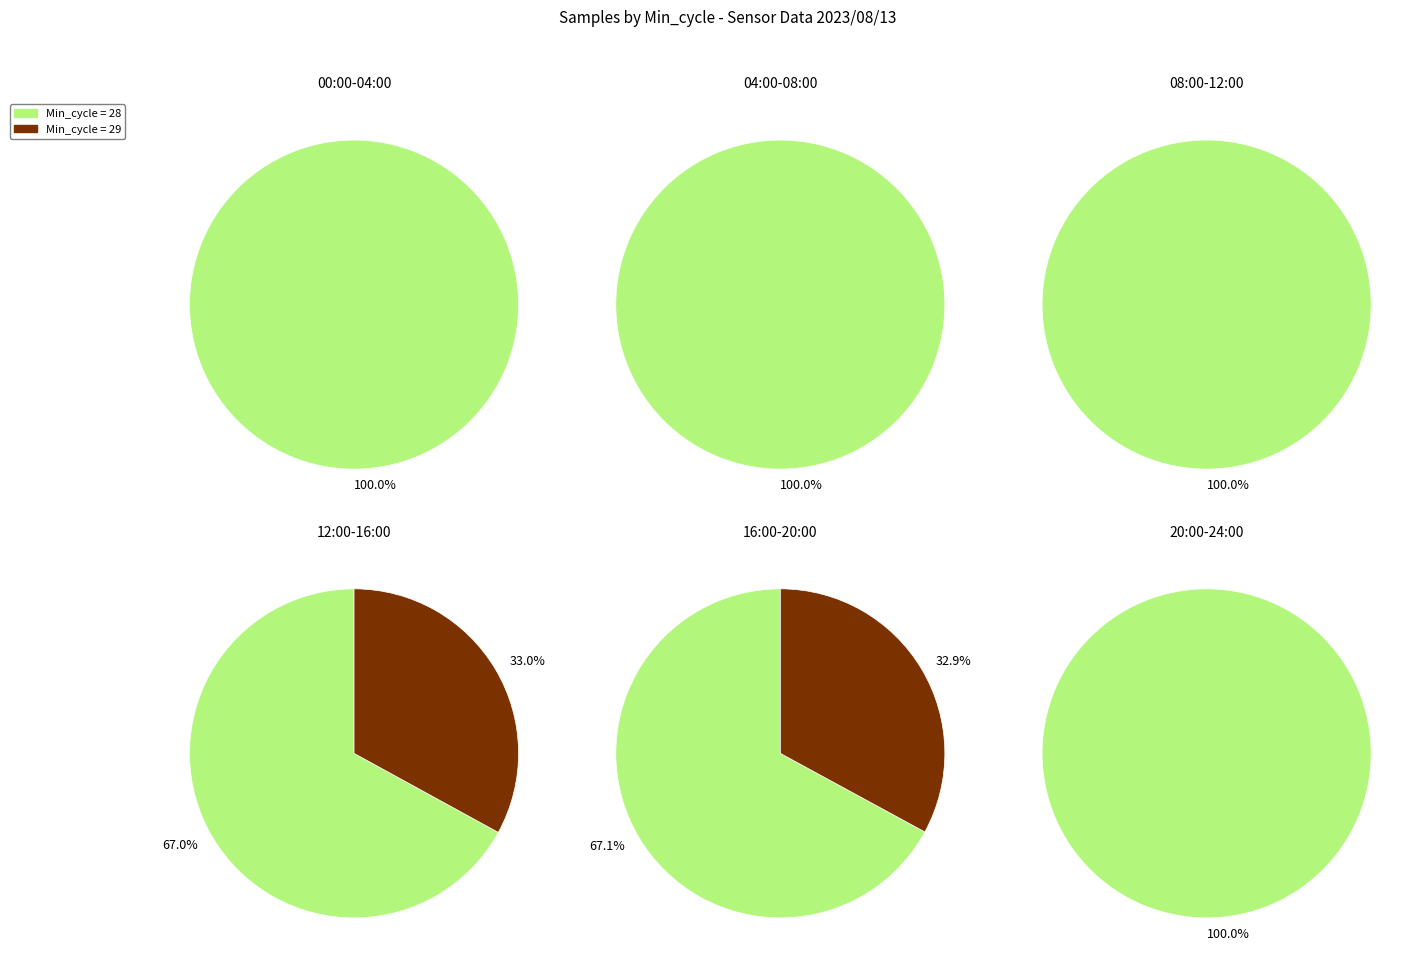

What percentage do 4 and 6 together represent?

16.7%